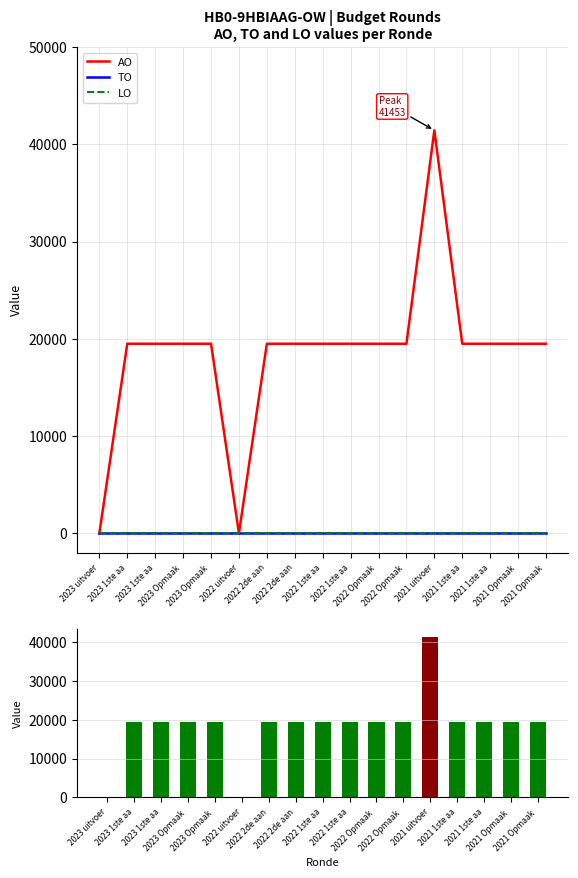

Between 2022 Opmaak  and 2021 1ste aa, which series saw the biggest shift?

AO